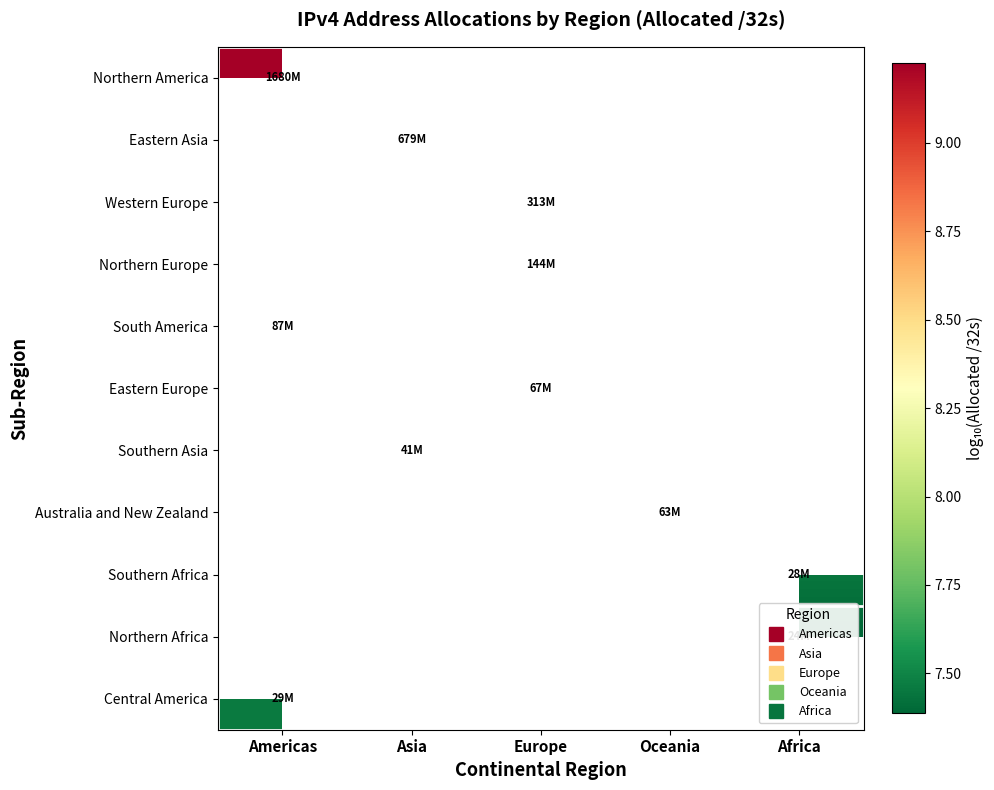

What is the smallest value displayed?

7.4